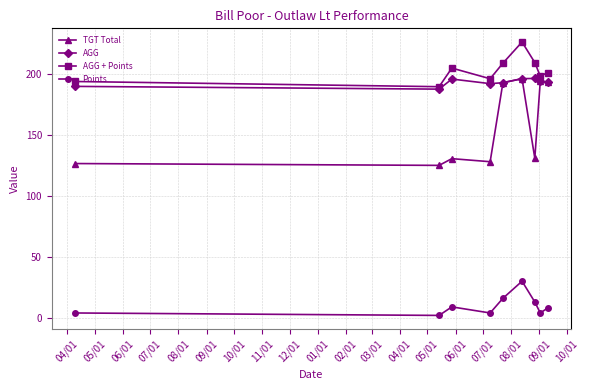

Which series has the largest range (max minus min)?

TGT Total